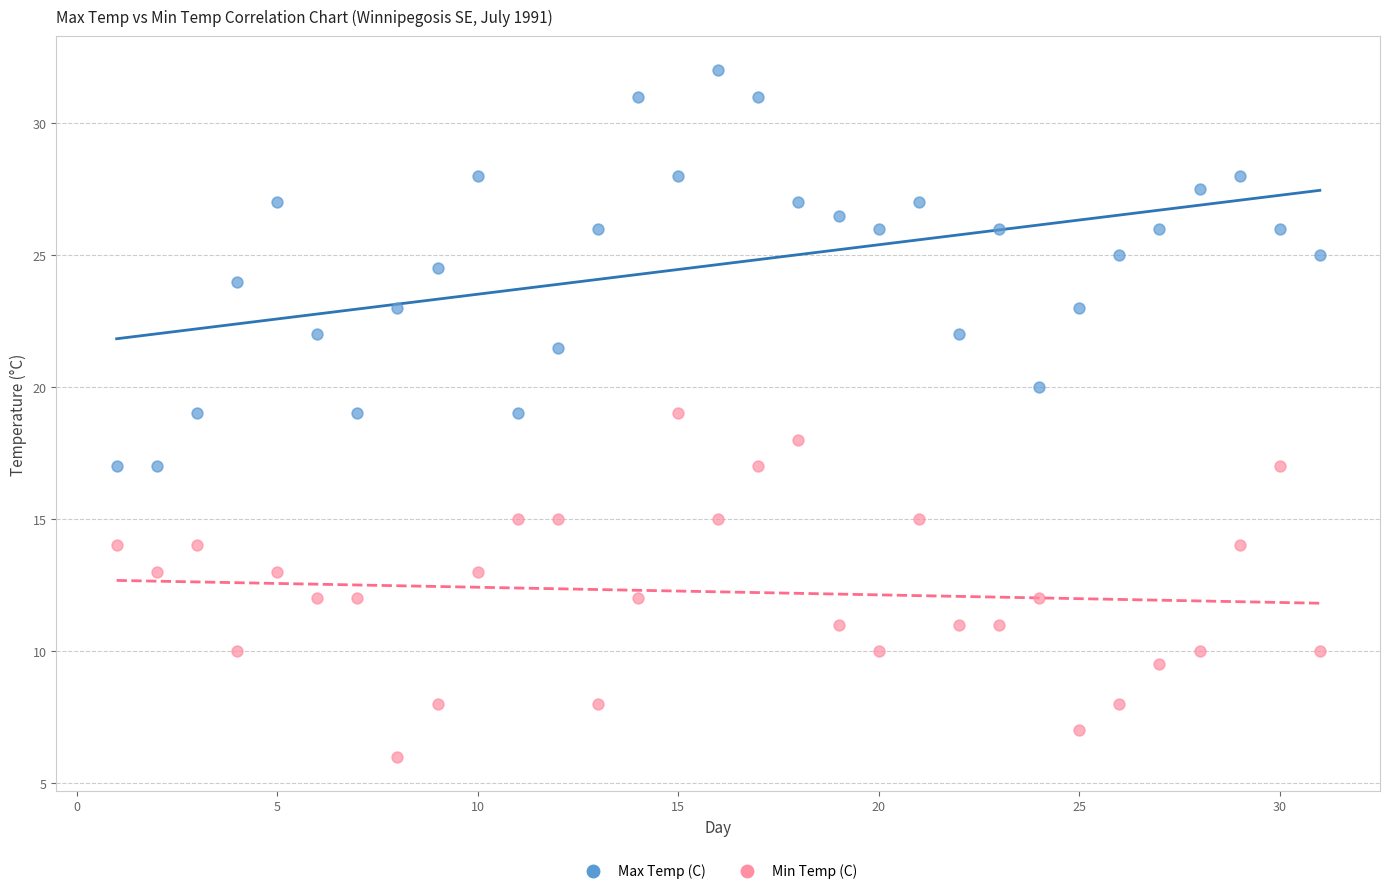

Which series has the widest spread of Y values?

Max Temp (C)